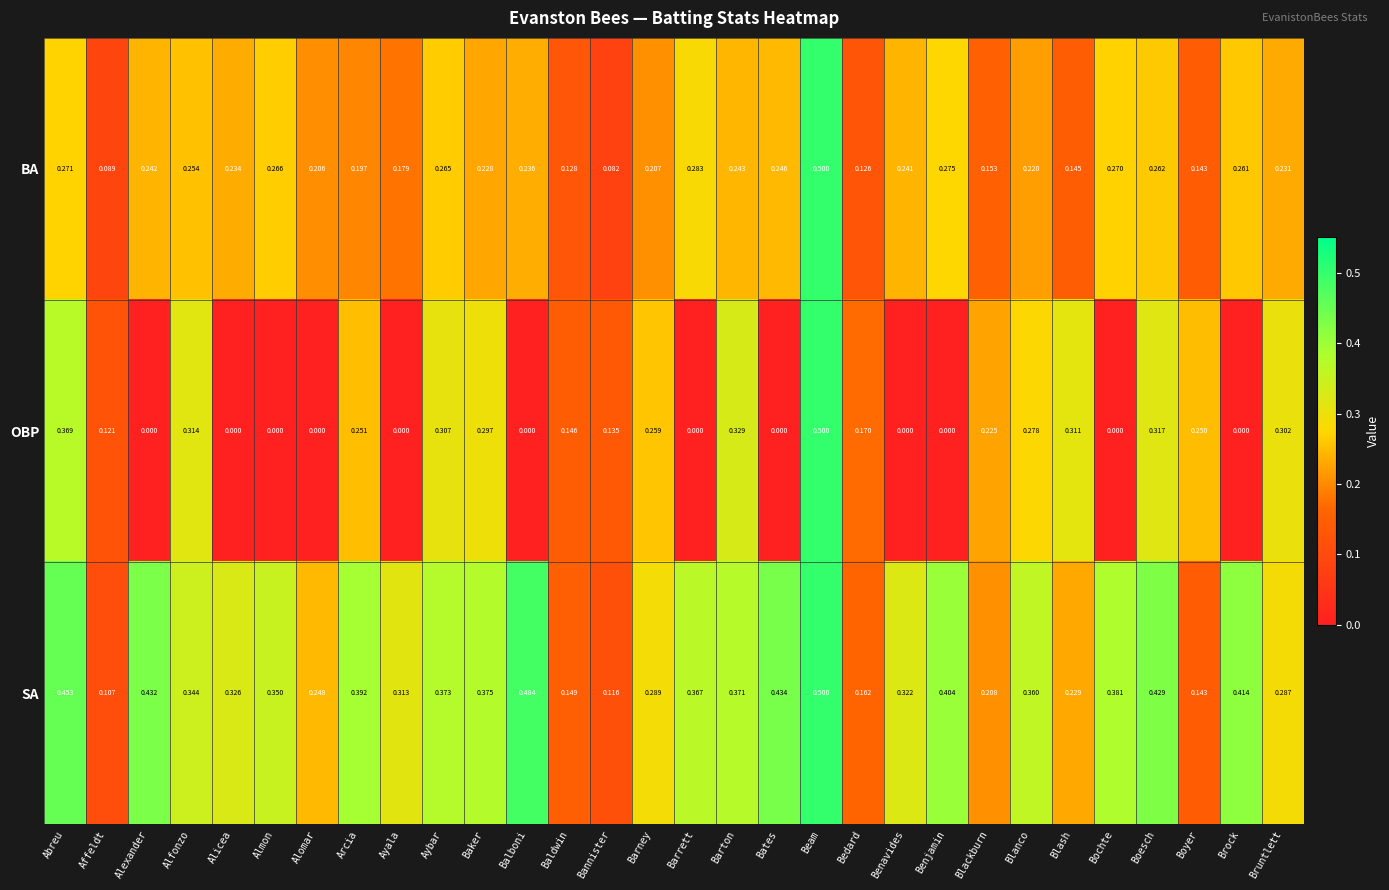

Which category has the highest value in the SA series?

Beam